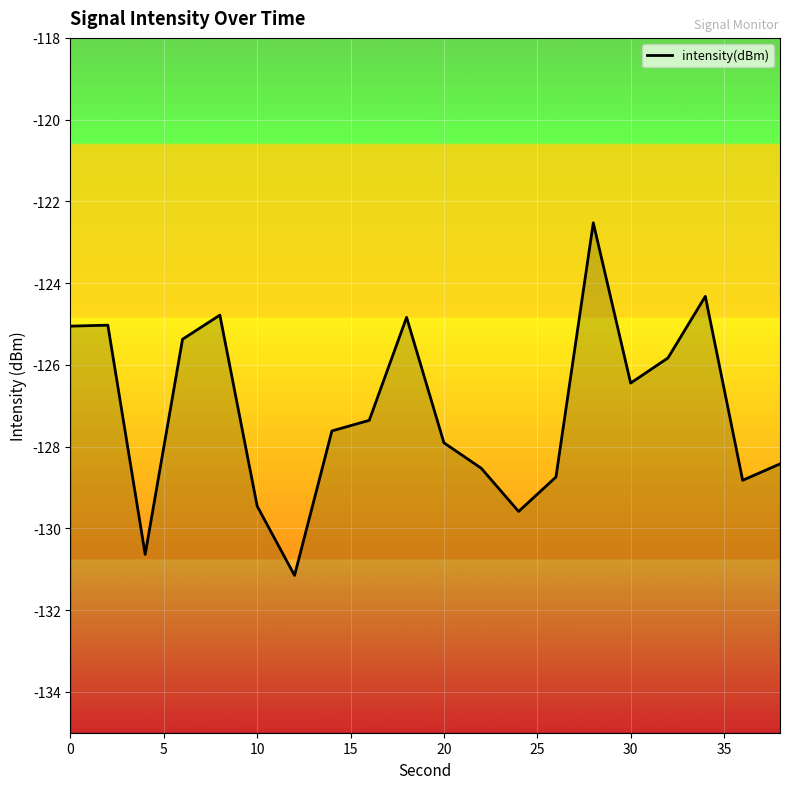

What is the greatest value displayed?

-122.5